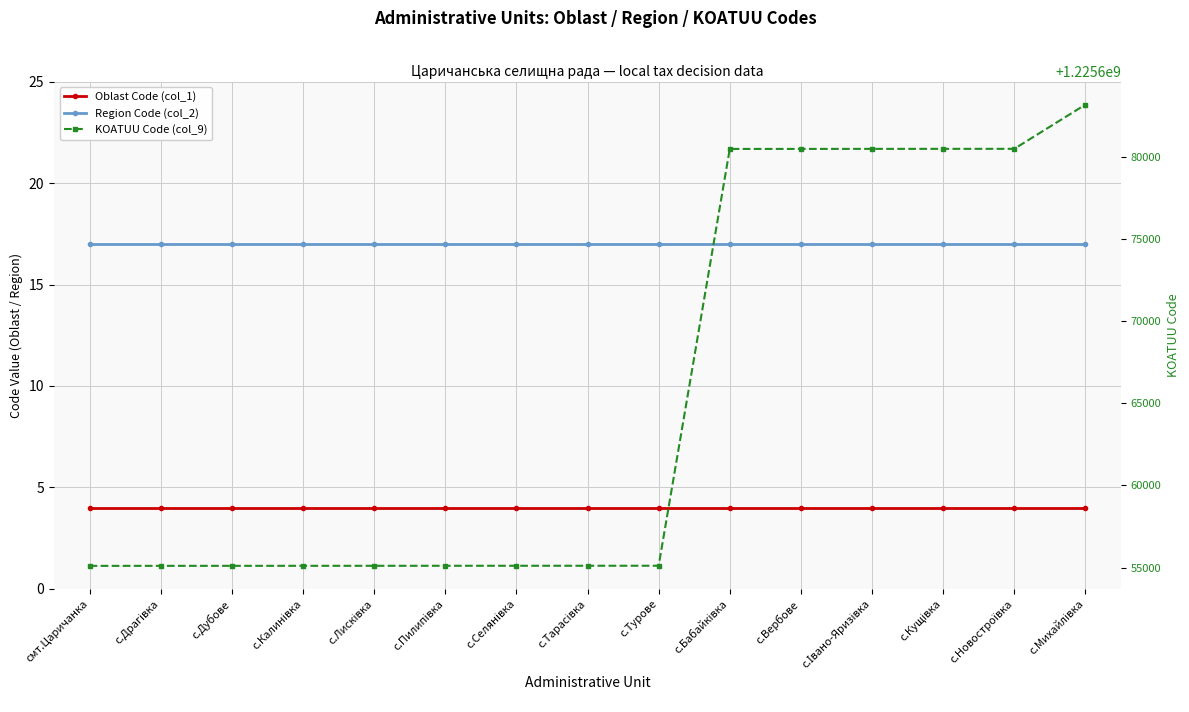

What is the average value of the KOATUU Code (col_9) series?

1225665444